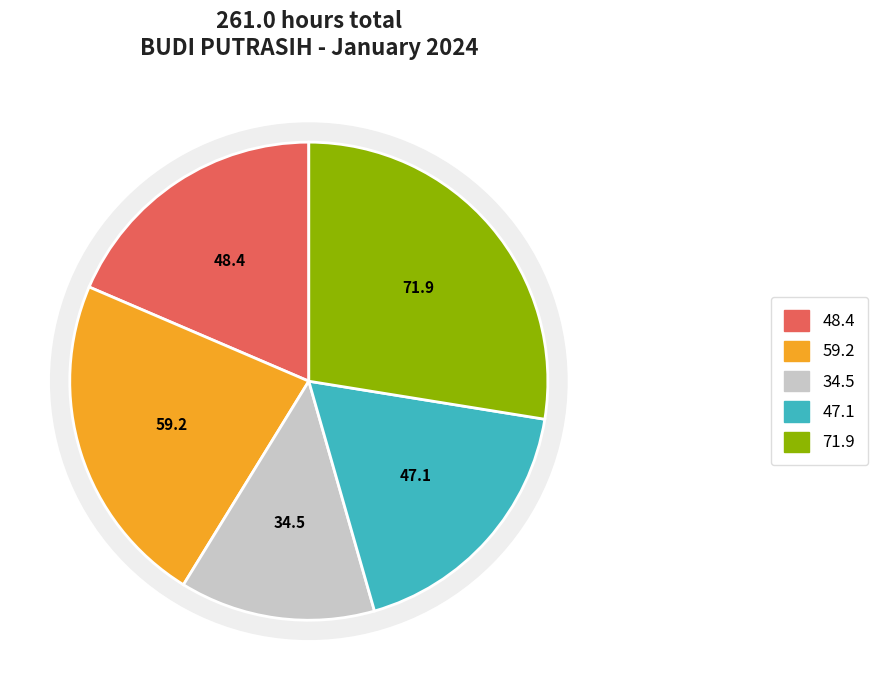

Count the number of slices in the pie.

5